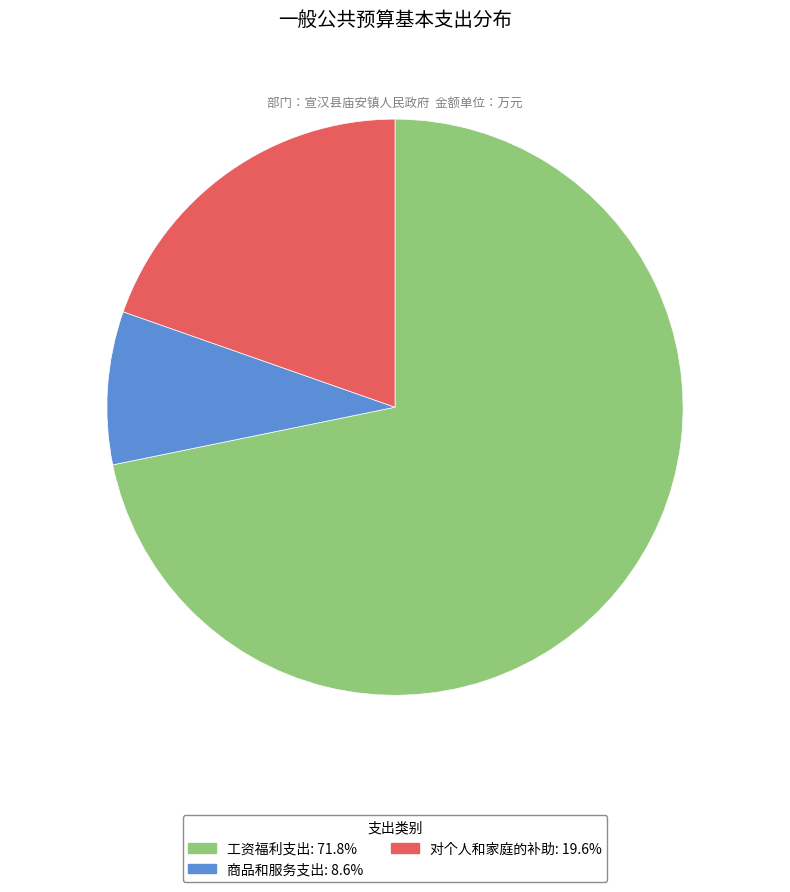

True or false: 对个人和家庭的补助 accounts for 9% of the total.

False